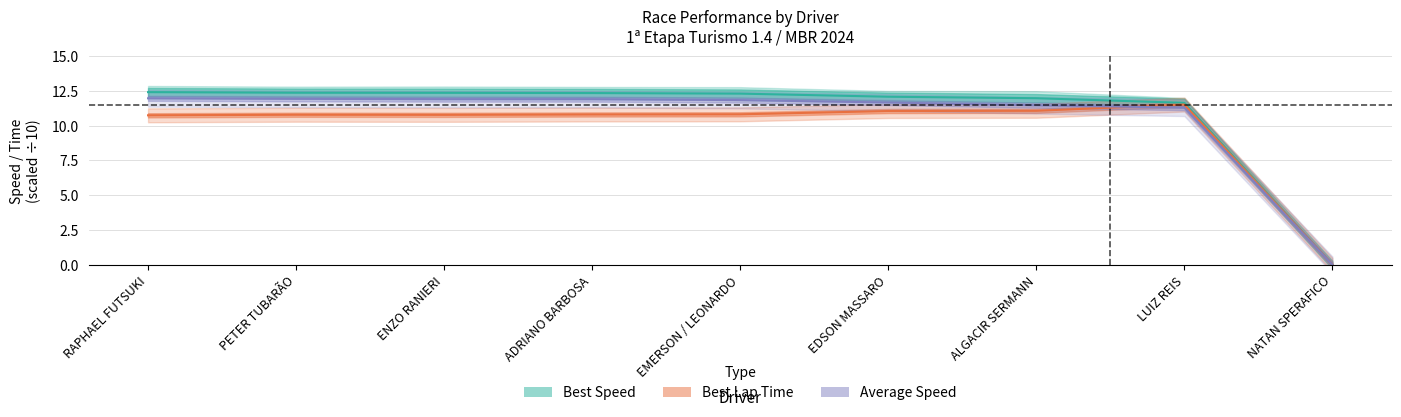

What position from the right is LUIZ REIS?

2